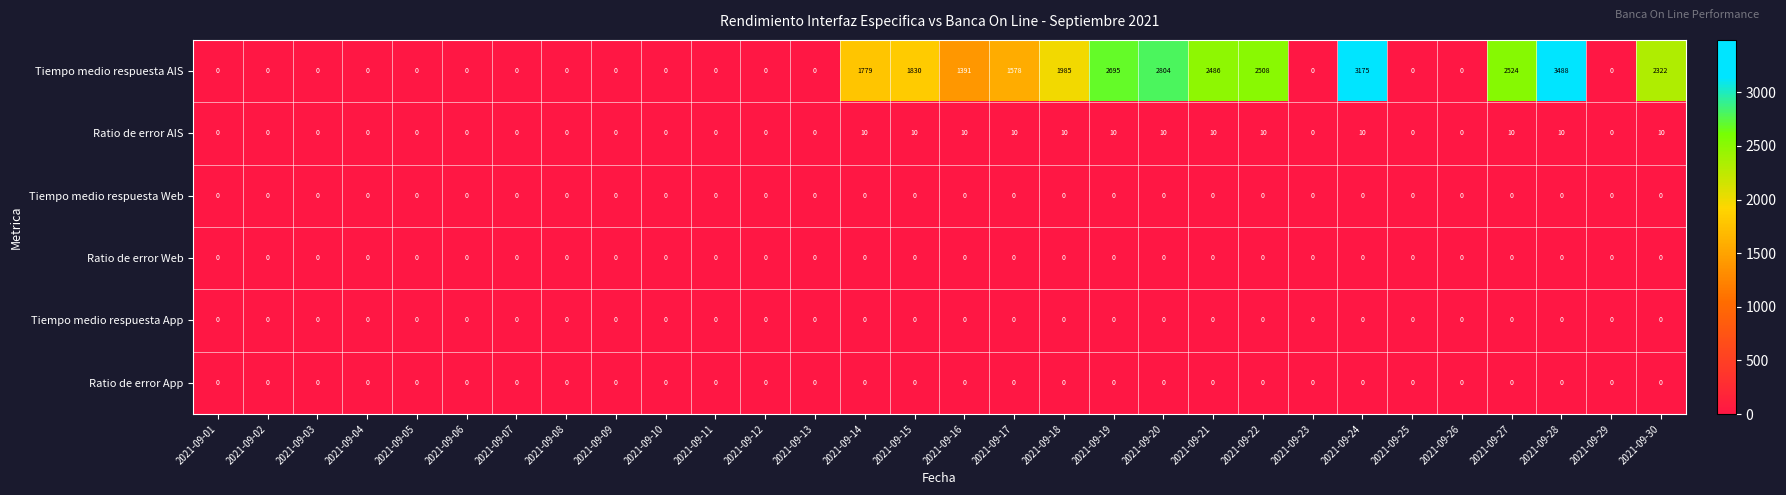

At how many categories does at least one series exceed 2020?

8